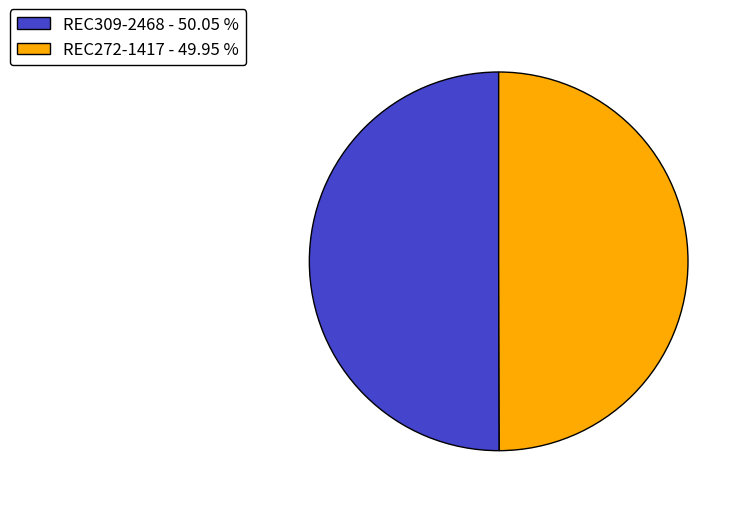

Is the sum of REC309-2468 - 50.05 % and REC272-1417 - 49.95 % greater than half?

Yes